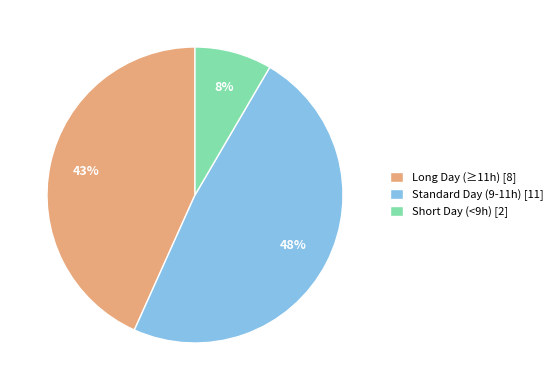

Is there any slice that represents more than half of the pie?

No